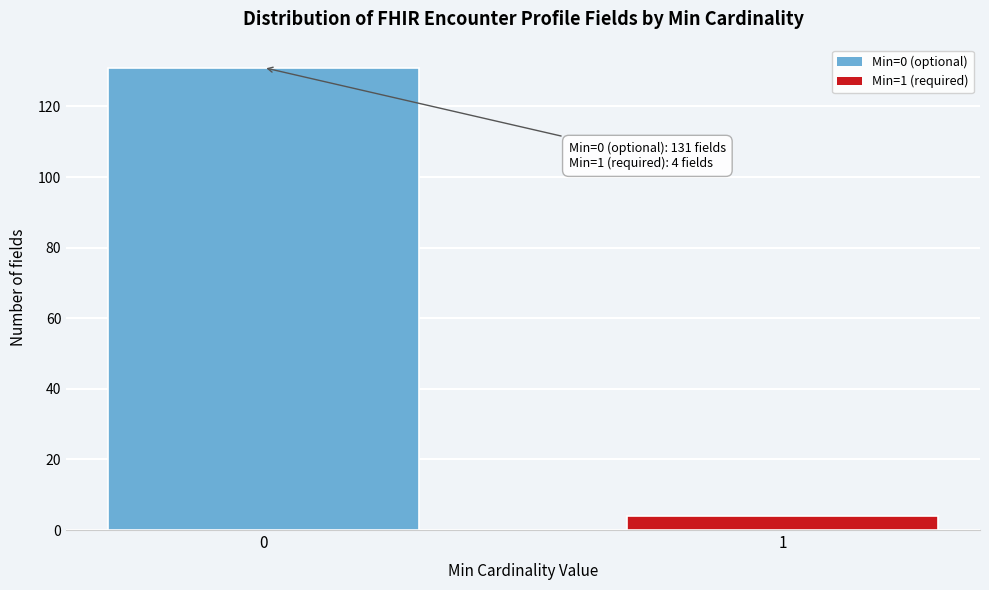

Reading left to right, extract all data points from this chart.

0=131	1=4